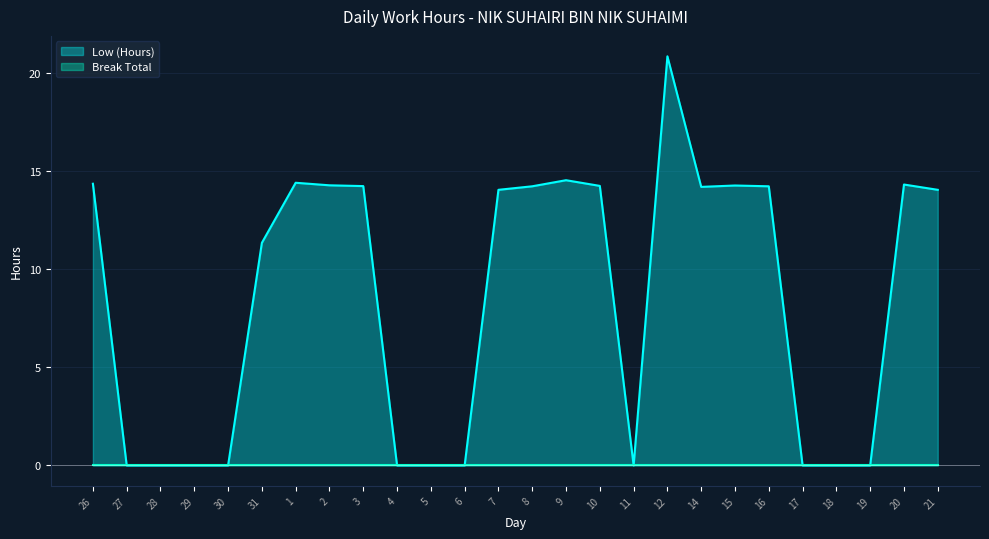

Between 29 and 18, which is larger?

29